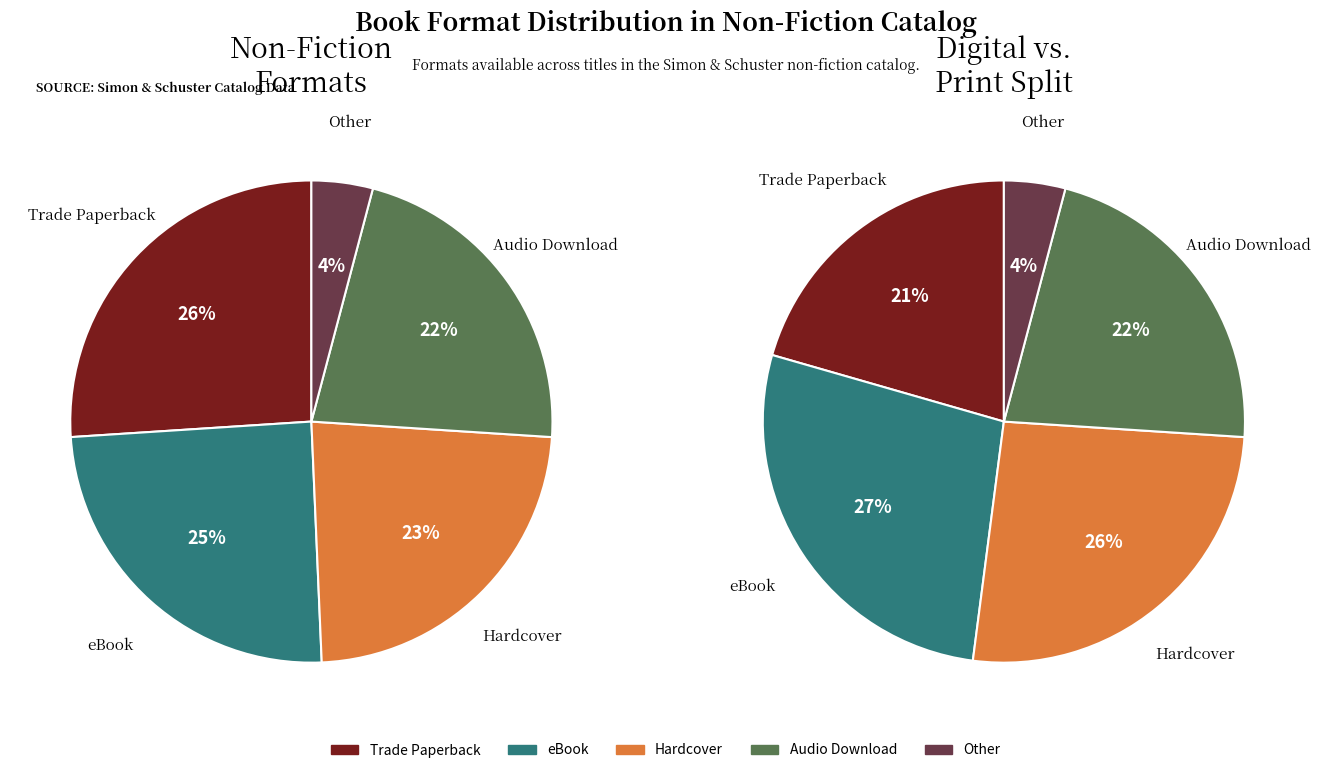

The Other slice represents 4% of the pie. True or false?

True